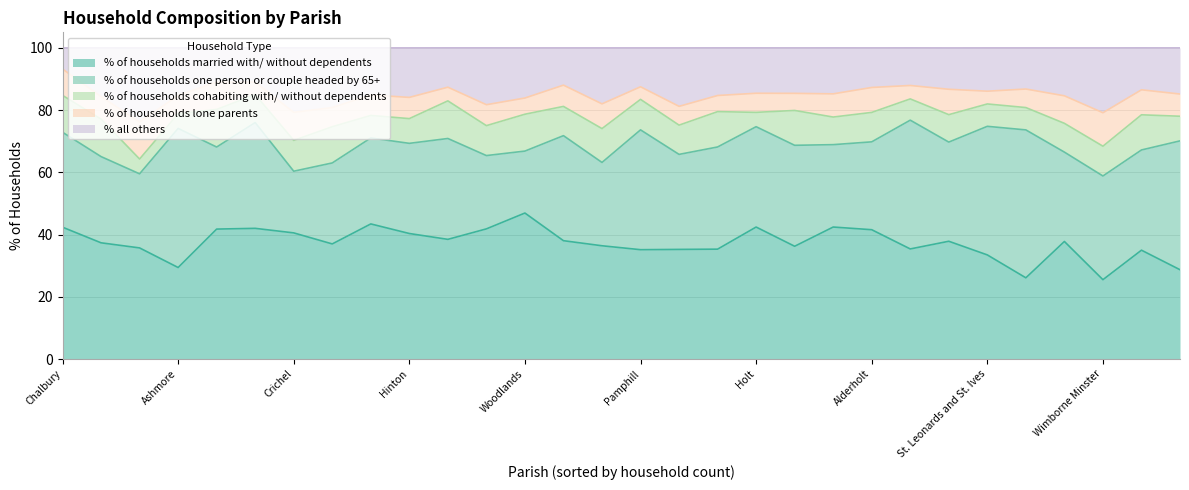

How many lines are shown in the chart?

5